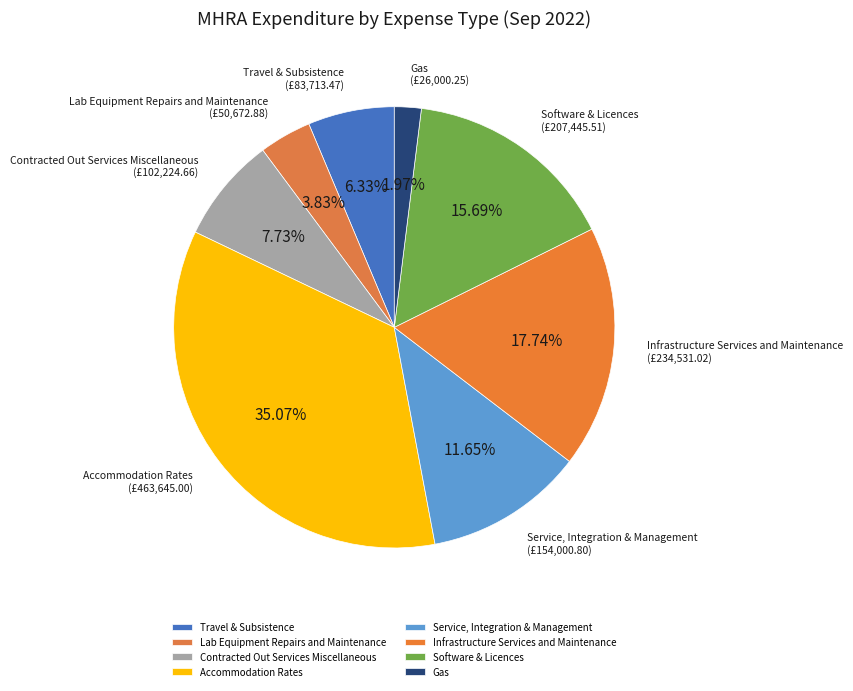

Does Software & Licences represent more than half of the total?

No